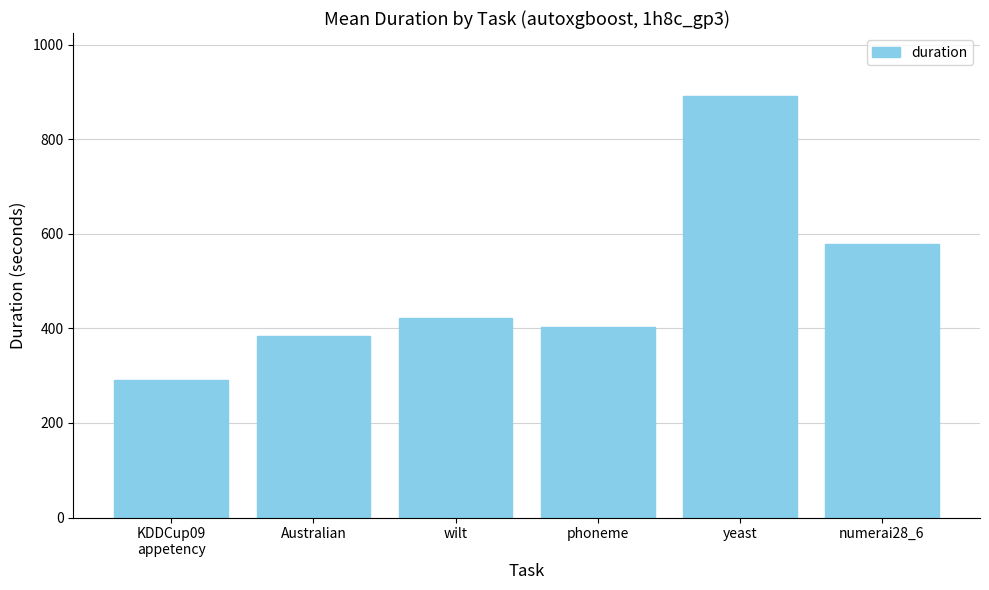

Are the bars grouped side by side (vs. stacked)?

No